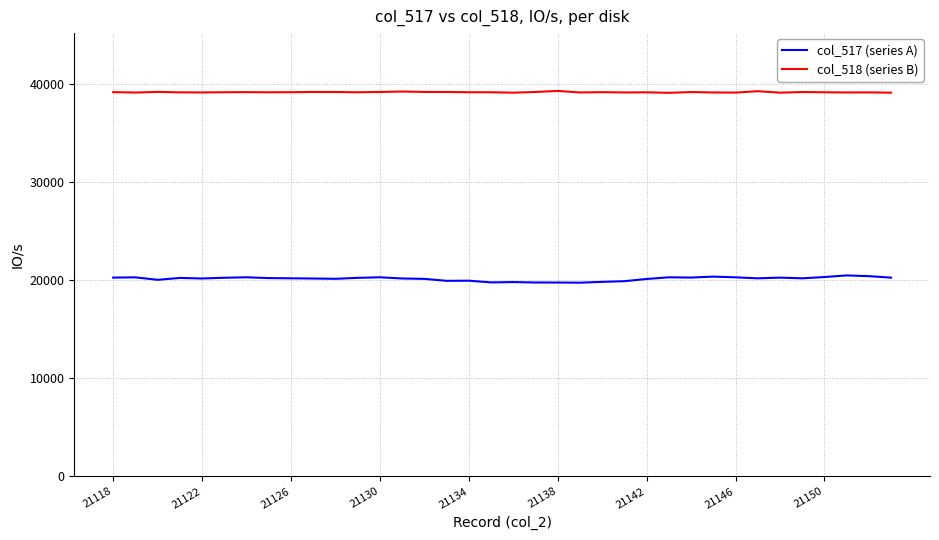

True or false: col_518 (series B) and col_517 (series A) intersect in this chart.

False